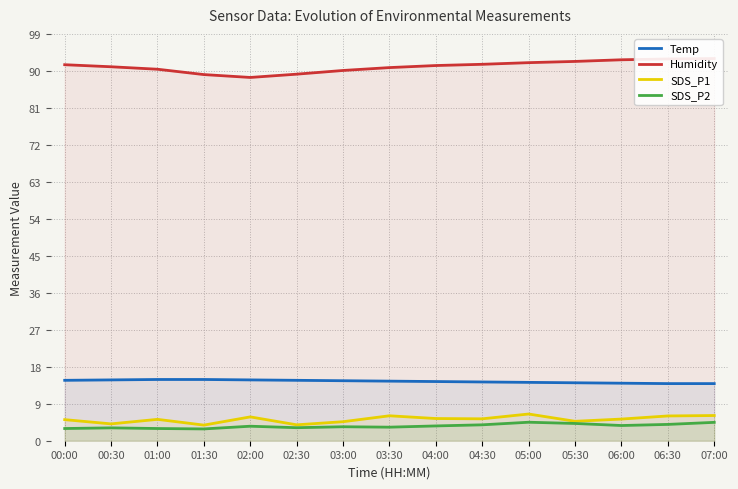

What is the sum of the SDS_P2 values at 06:00 and 01:30?

6.6